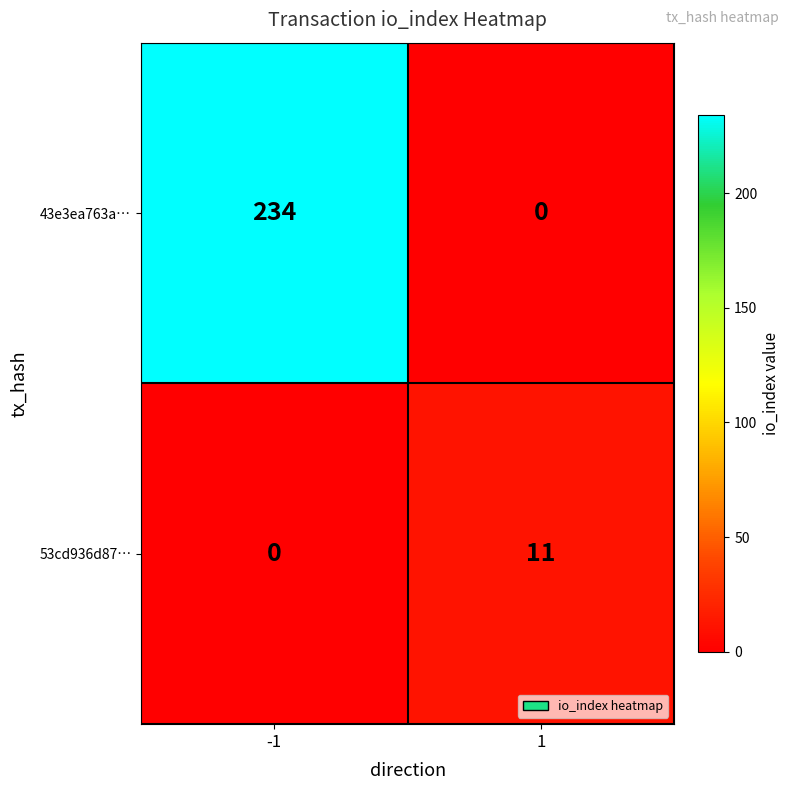

Reading left to right, extract all data points from this chart.

43e3ea763a…: 234	0
53cd936d87…: 0	11